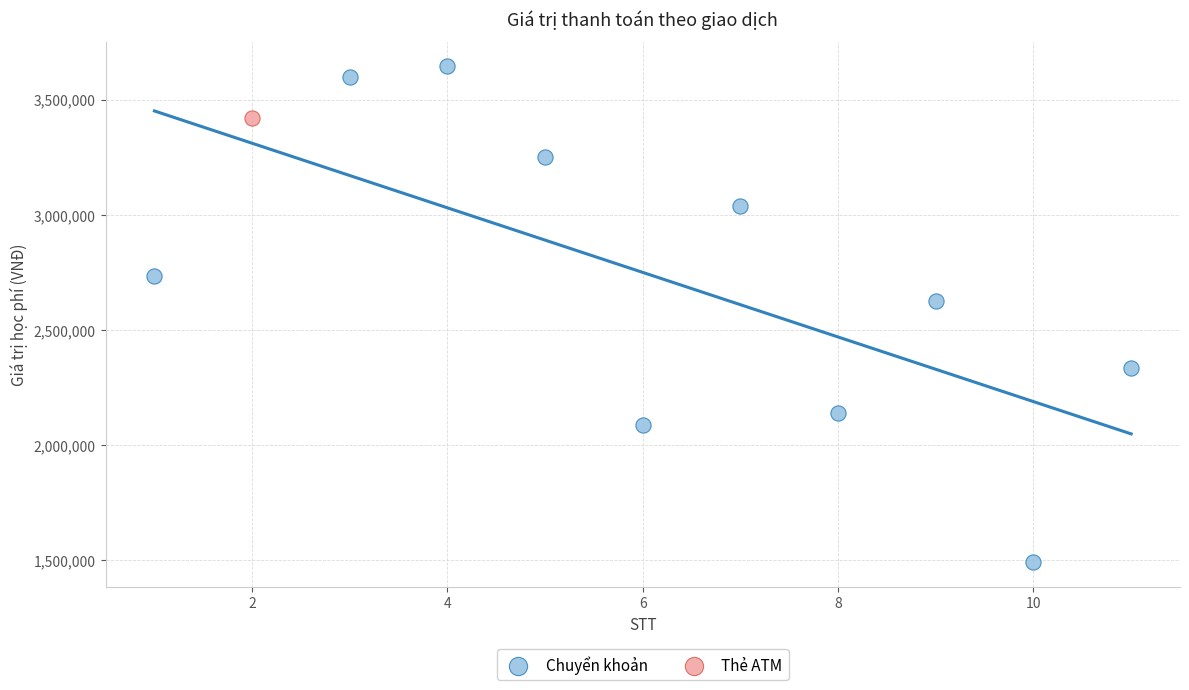

What are all the series names shown in the legend?

Chuyển khoản, Thẻ ATM